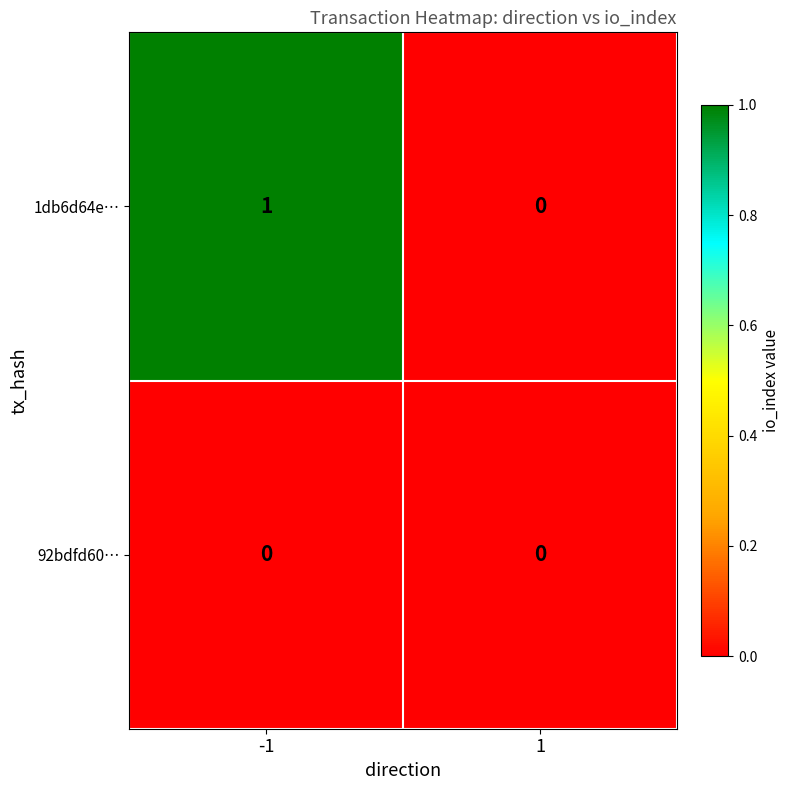

Reading left to right, list all the values displayed in this chart.

1db6d64e…: -1=1	1=0
92bdfd60…: -1=0	1=0